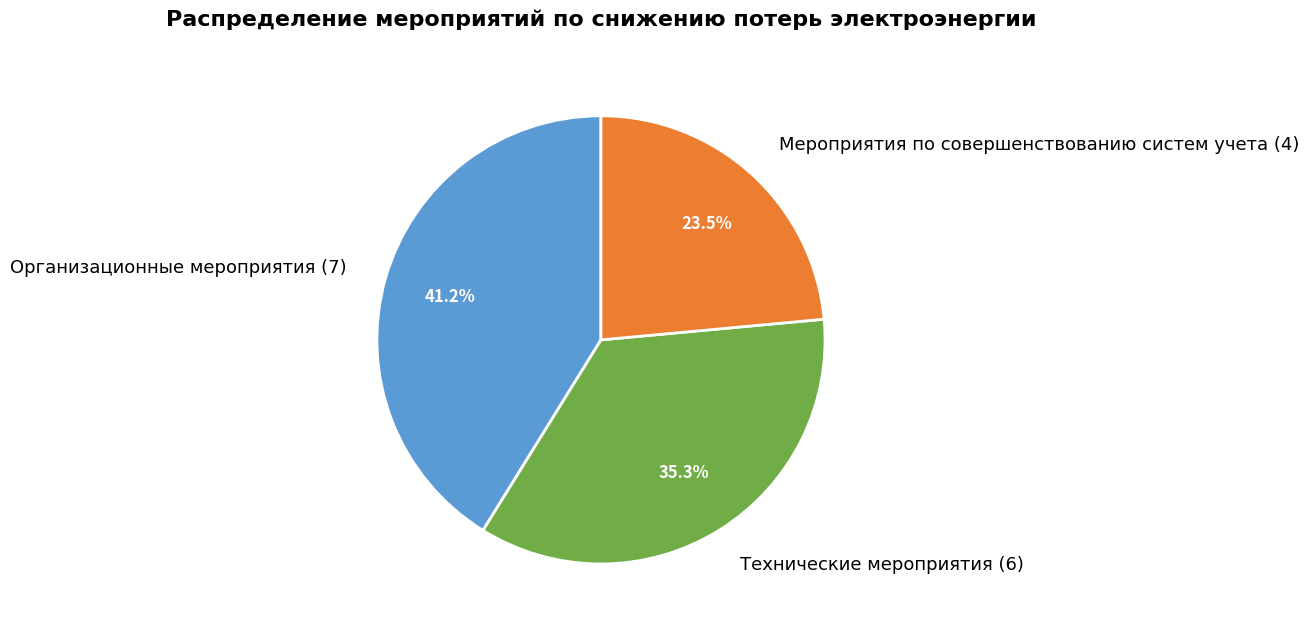

What is the ratio of the value at Мероприятия по совершенствованию систем учета to the value at Организационные мероприятия?

0.6